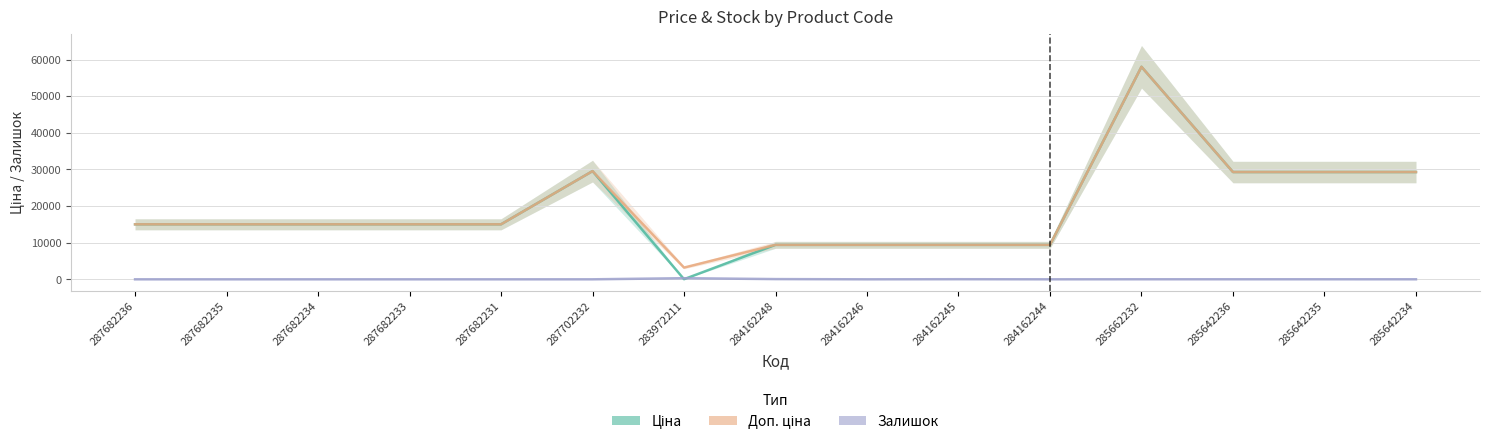

Reading left to right, what are all the values shown in this chart?

Ціна: 15019.2	15019.2	15019.2	15019.2	15019.2	29548.9	32.0	9416.9	9416.9	9416.9	9416.9	58037.0	29294.9	29294.9	29294.9
Доп. ціна: 15019.2	15019.2	15019.2	15019.2	15019.2	29548.9	3205.0	9416.9	9416.9	9416.9	9416.9	58037.0	29294.9	29294.9	29294.9
Залишок: 0.0	0.0	0.0	0.0	0.0	0.0	299.0	59.0	0.0	27.0	1.0	13.0	12.0	11.0	8.0